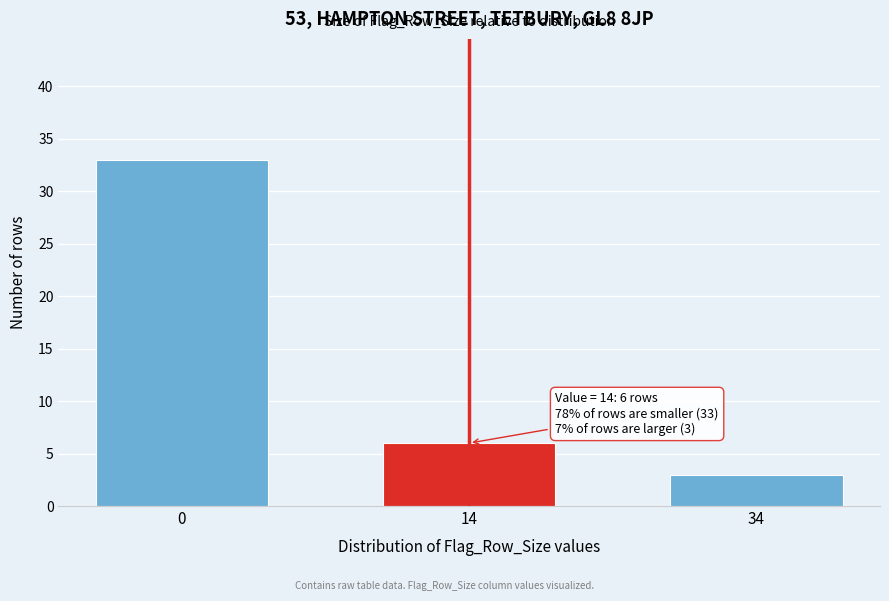

Reading right to left, transcribe all the data shown in this chart.

34=3	14=6	0=33